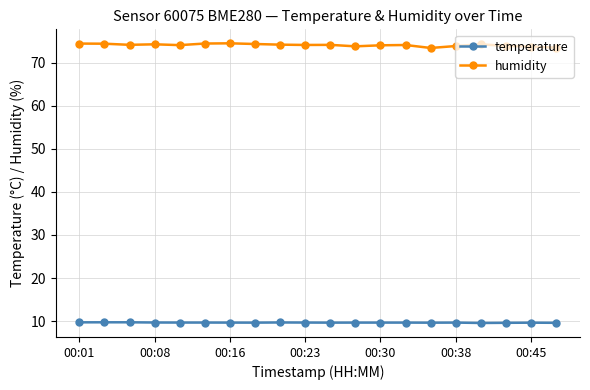

What is the sum of all temperature values?

193.6